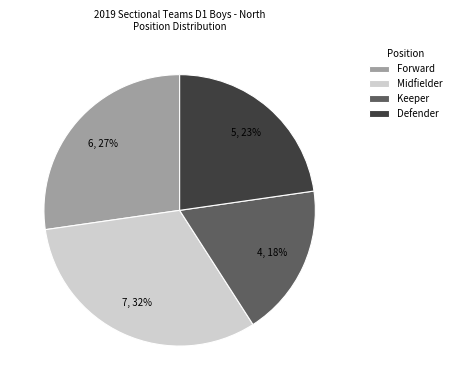

To the nearest percent, what portion does Forward represent?

27%